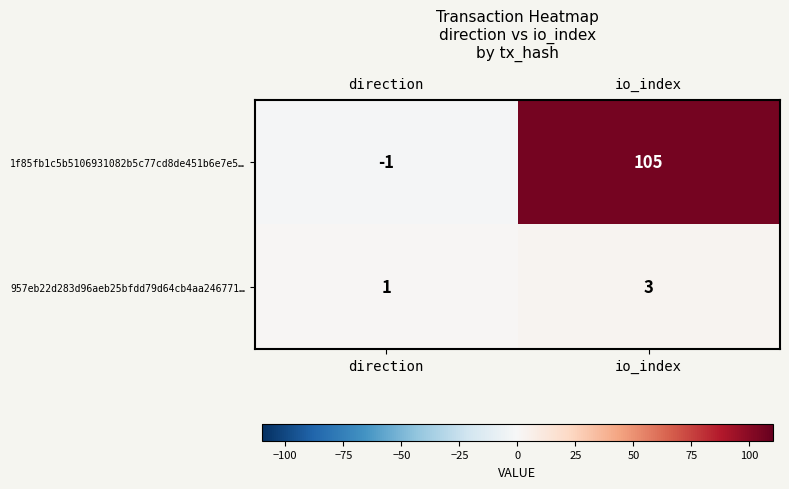

True or false: 1f85fb1c5b5106931082b5c77cd8de451b6e7e5… has a value of 186 at io_index.

False